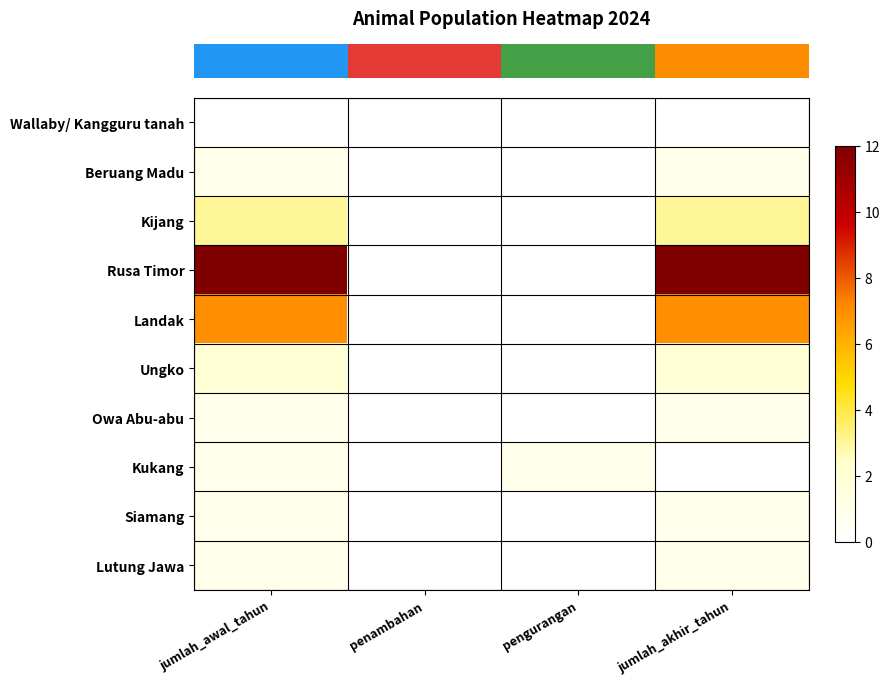

Count the number of categories in the chart.

4